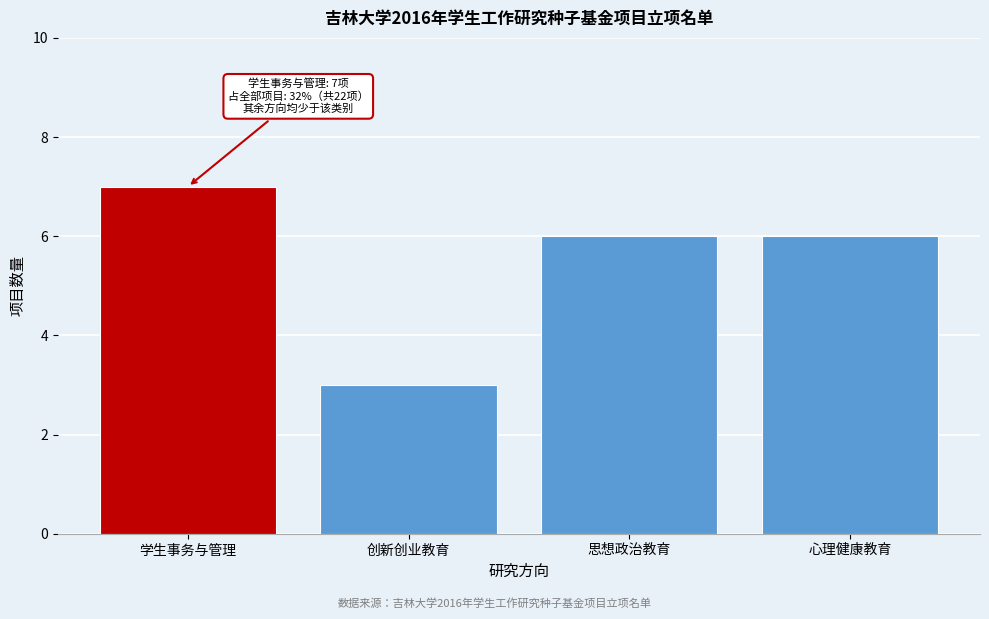

Reading right to left, transcribe all the data shown in this chart.

6	6	3	7